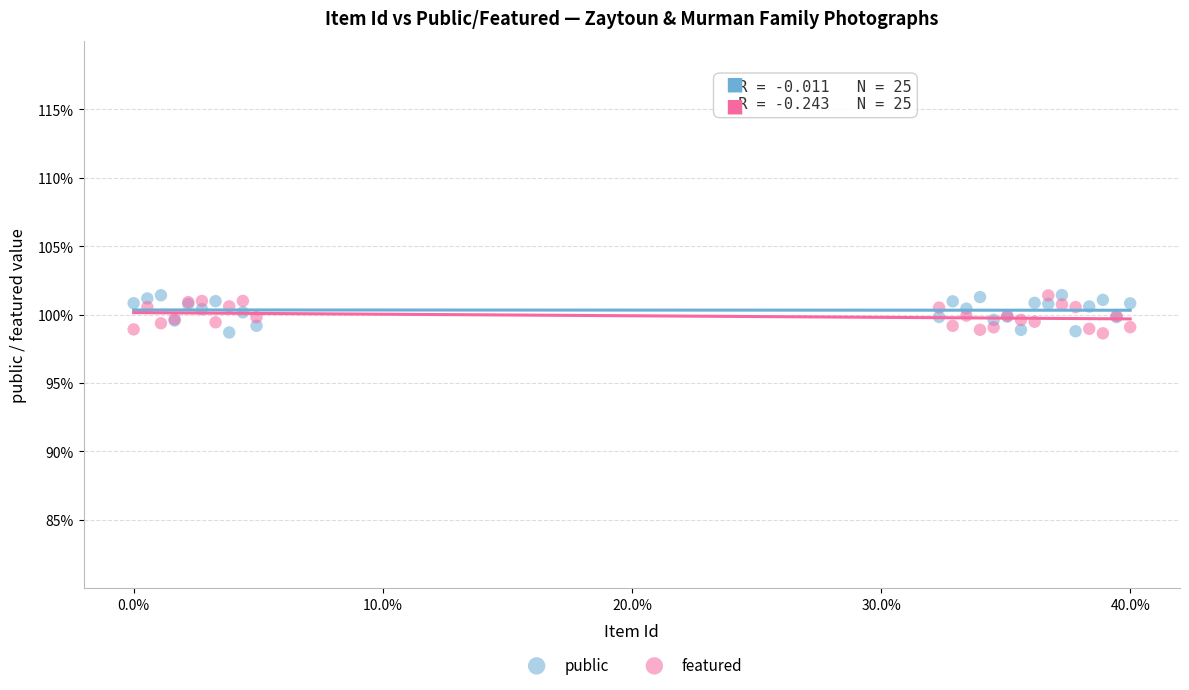

What are all the series names shown in the legend?

public, featured